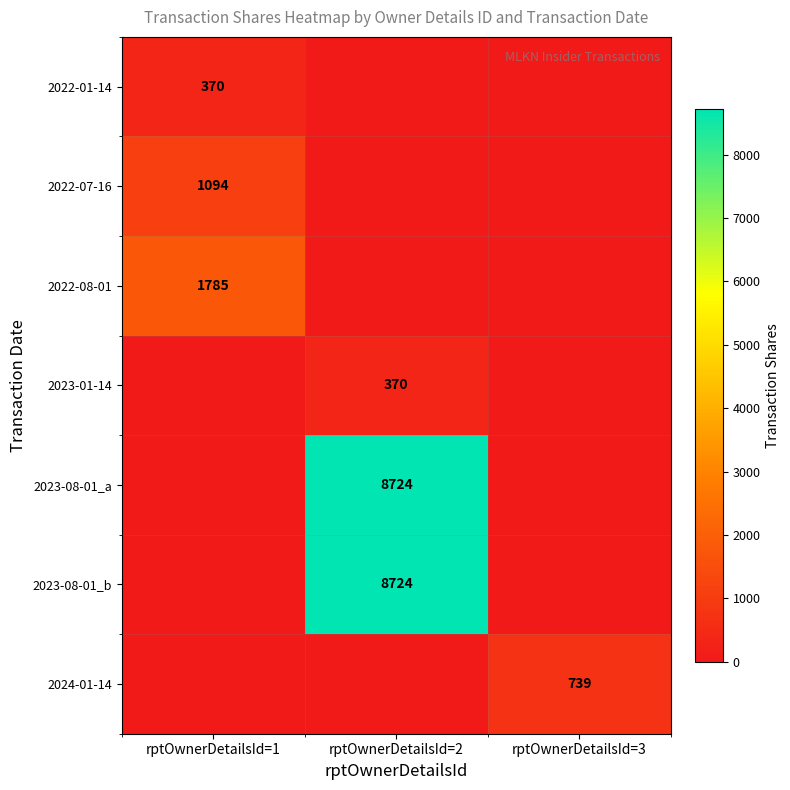

The value of 2022-08-01 at rptOwnerDetailsId=1 is 2740. True or false?

False